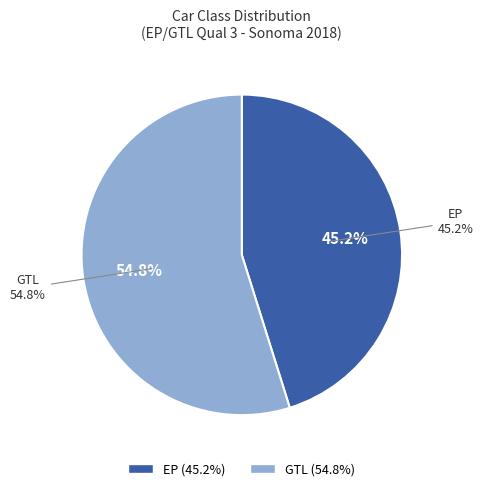

Which category has the smallest portion of the pie?

EP